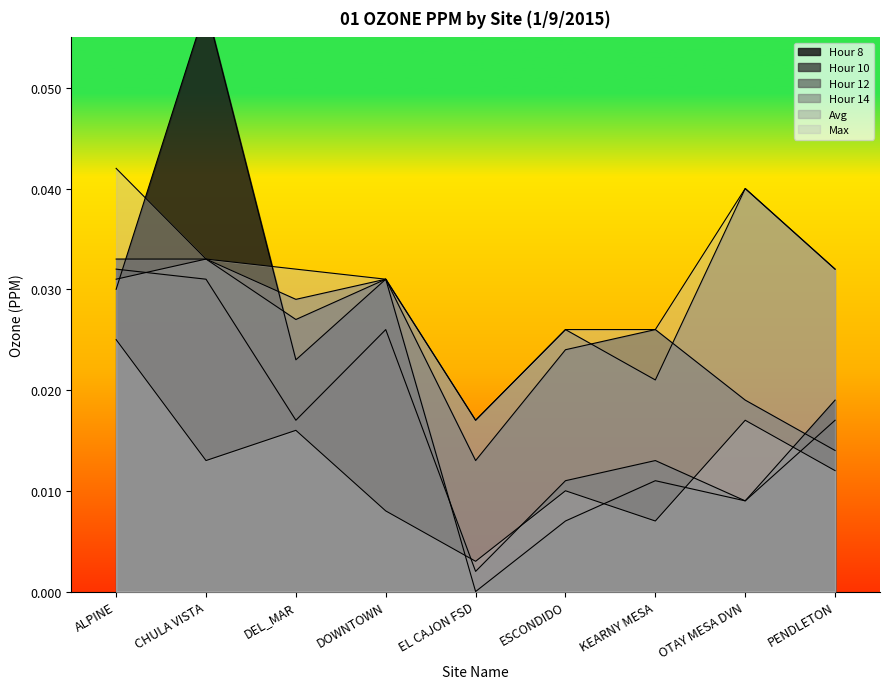

Is it true that Hour 14 equals 0.0 at ALPINE?

True